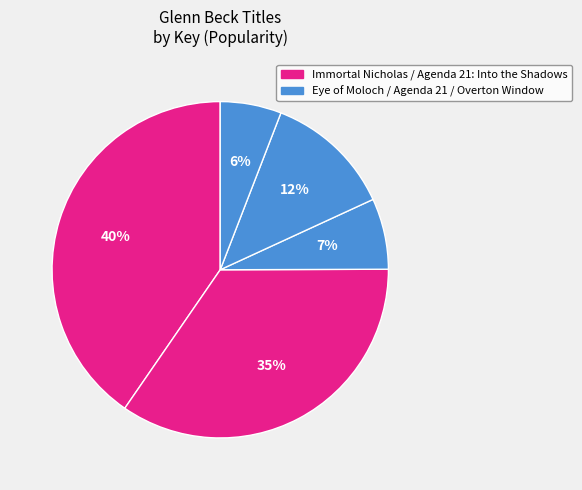

To the nearest percent, what is the average slice percentage?

20%